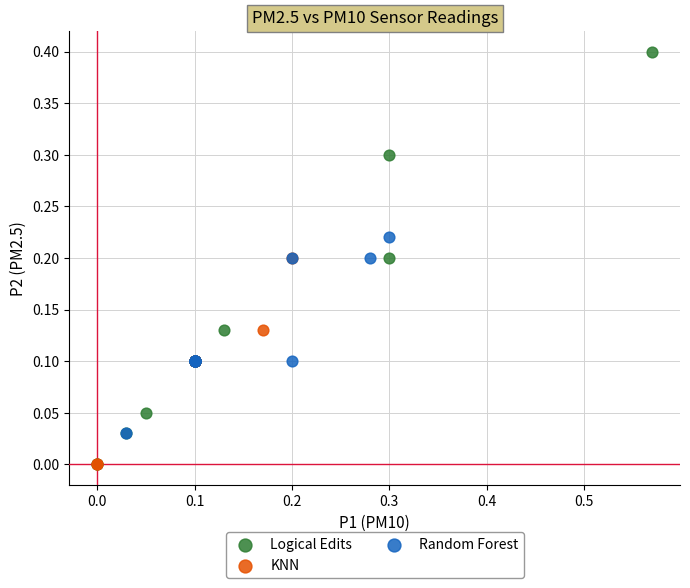

Which series reaches the maximum Y coordinate?

Logical Edits